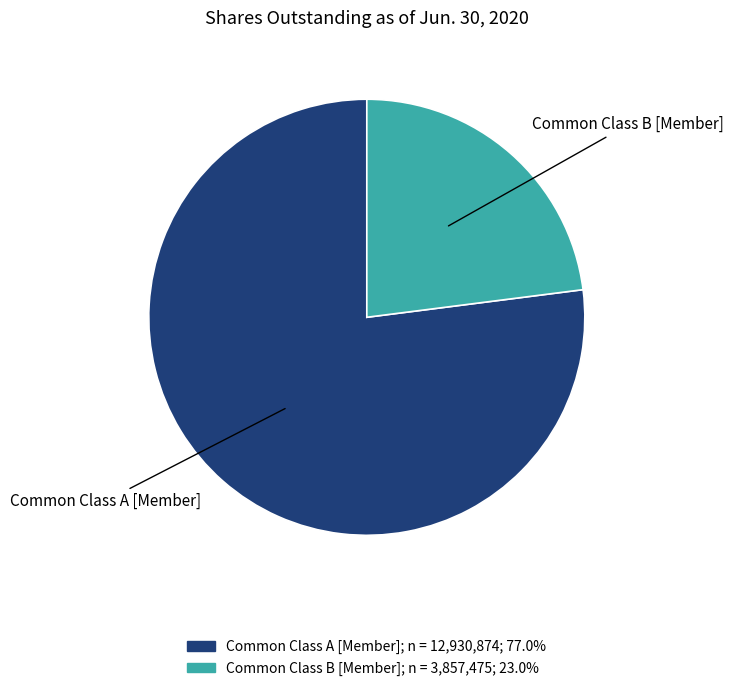

Rank the categories by value from highest to lowest.

Common Class A [Member], Common Class B [Member]